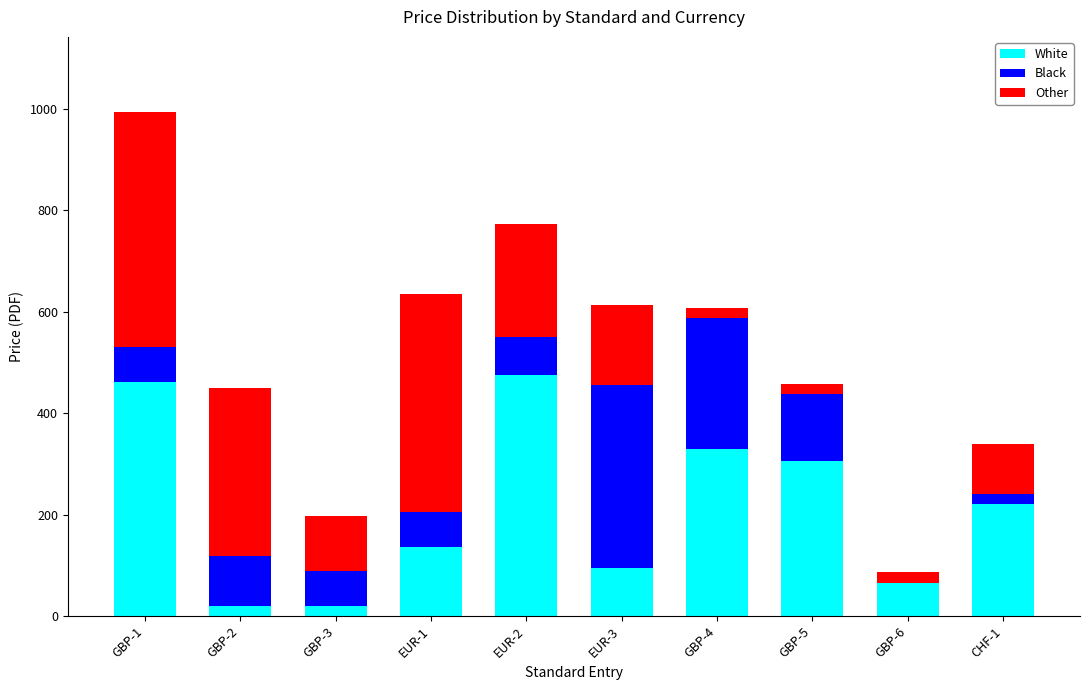

What is the maximum value for White?

474.6